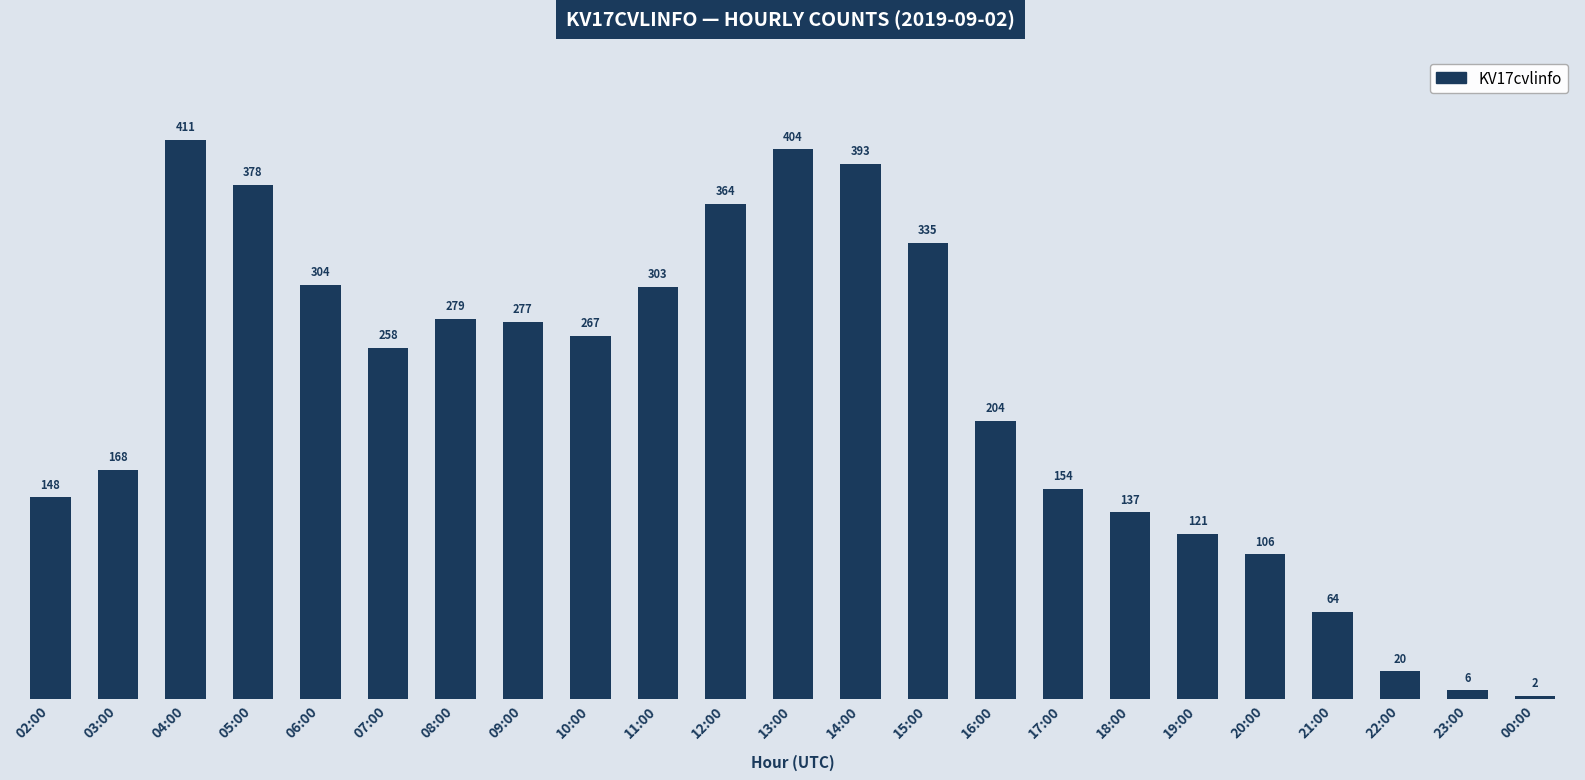

What is the difference between the second highest and second lowest values?

398